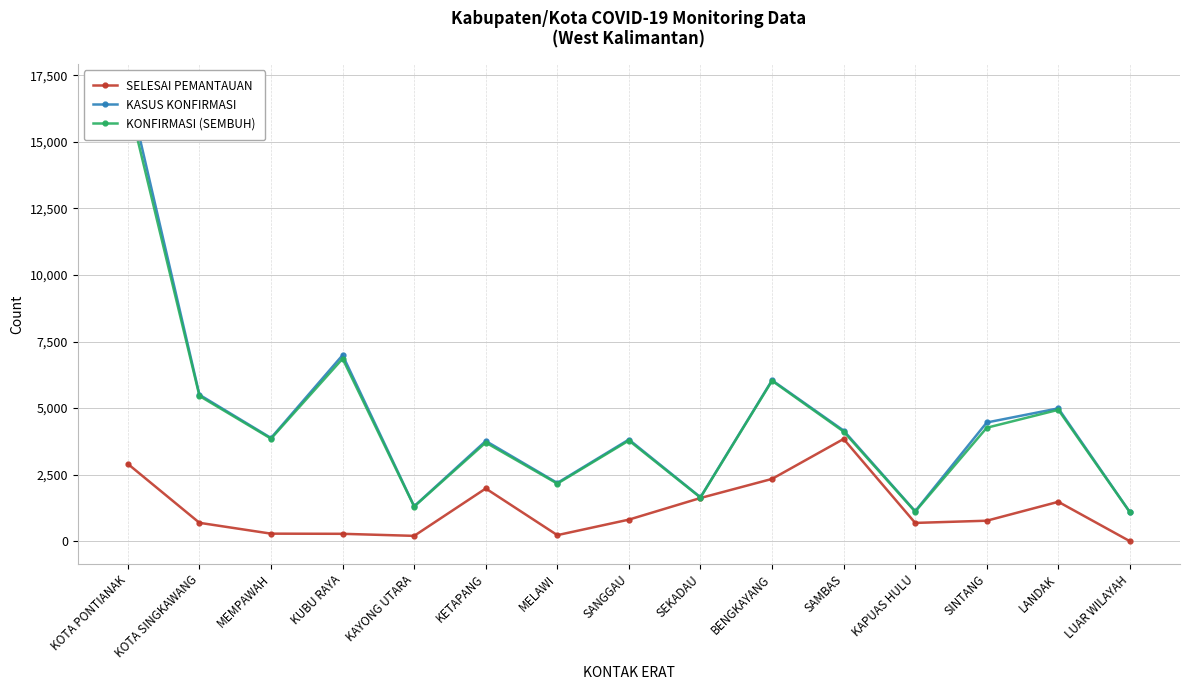

The KASUS KONFIRMASI series shows 24414 at KOTA PONTIANAK. True or false?

False